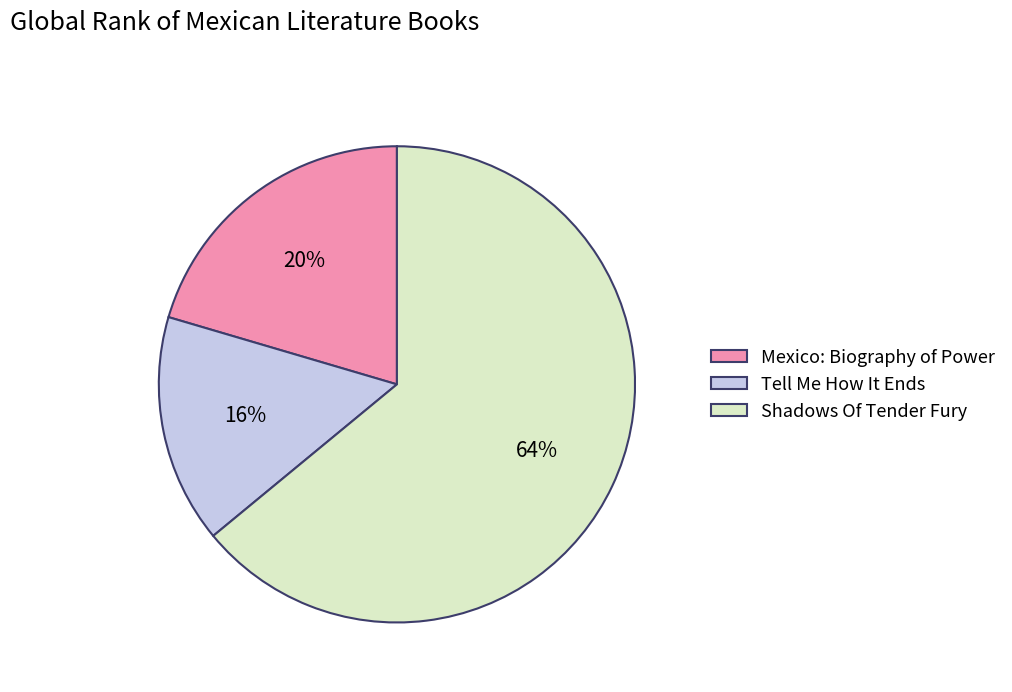

To the nearest percent, what is the difference between the Tell Me How It Ends and Shadows Of Tender Fury slice percentages?

48%